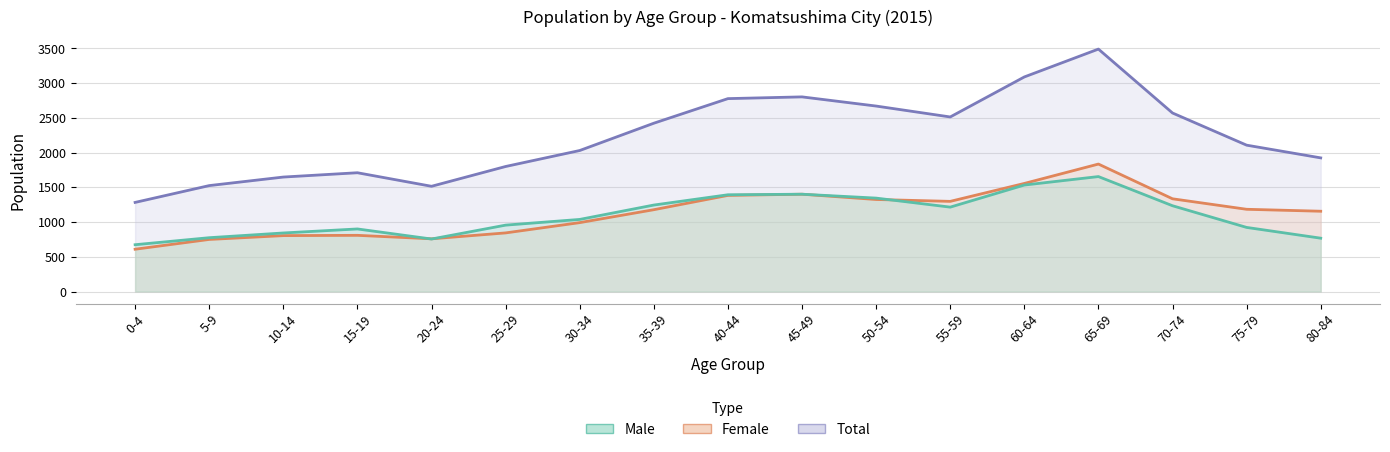

What is the label of the 13th point from the right?

20-24